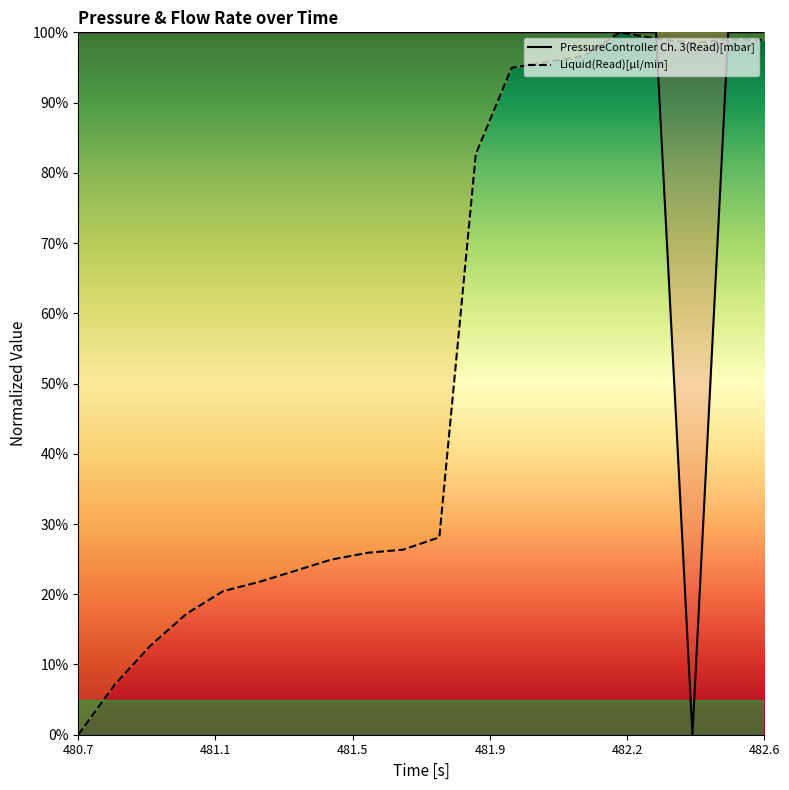

How many categories are shown in the chart?

20